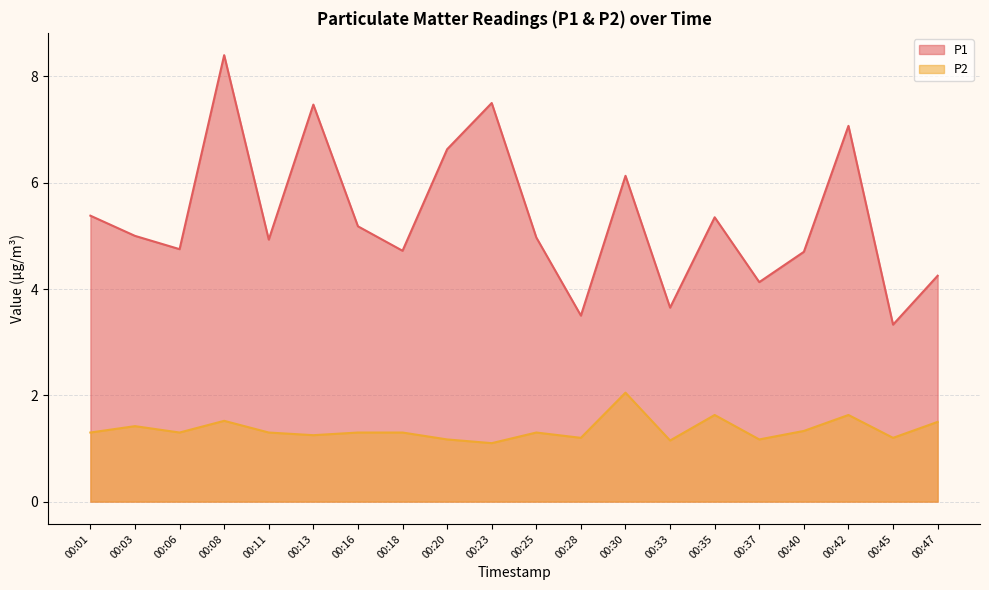

What is the minimum value shown in the chart?

1.1